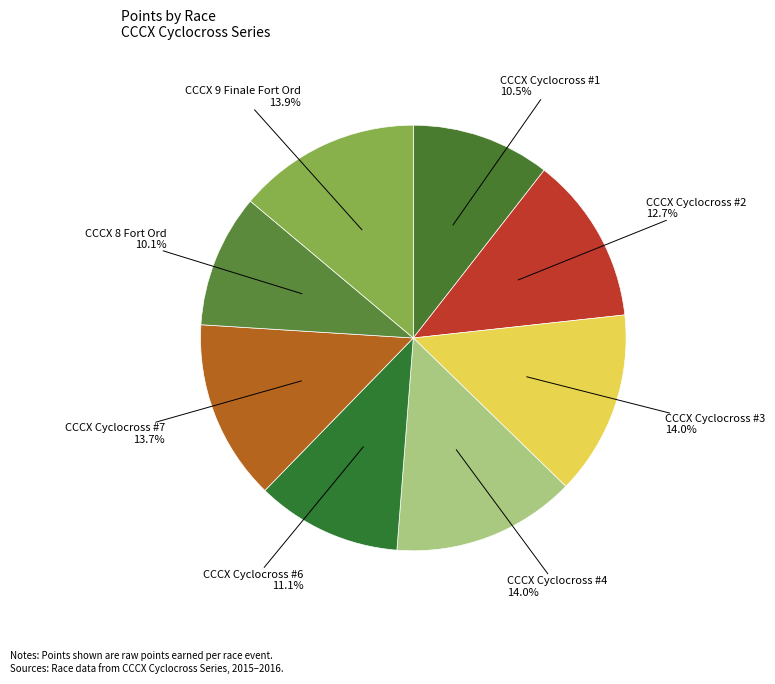

Does any single category account for the majority?

No